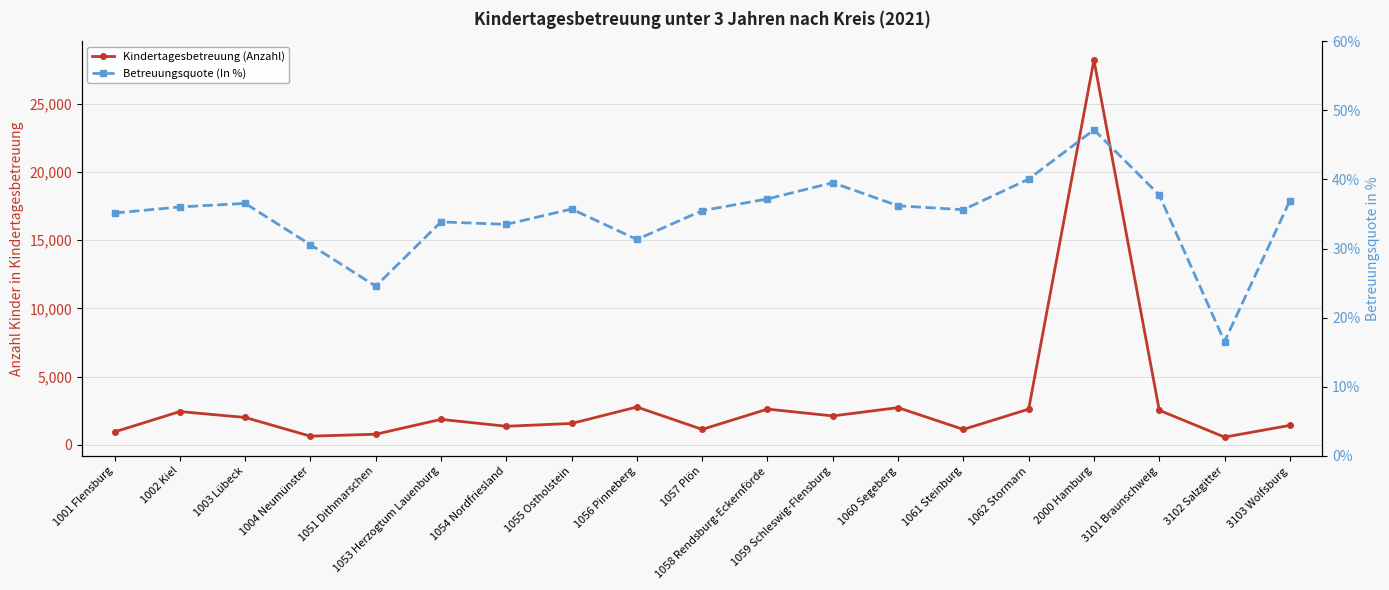

What is the maximum value for Kindertagesbetreuung (Anzahl)?

28184.0